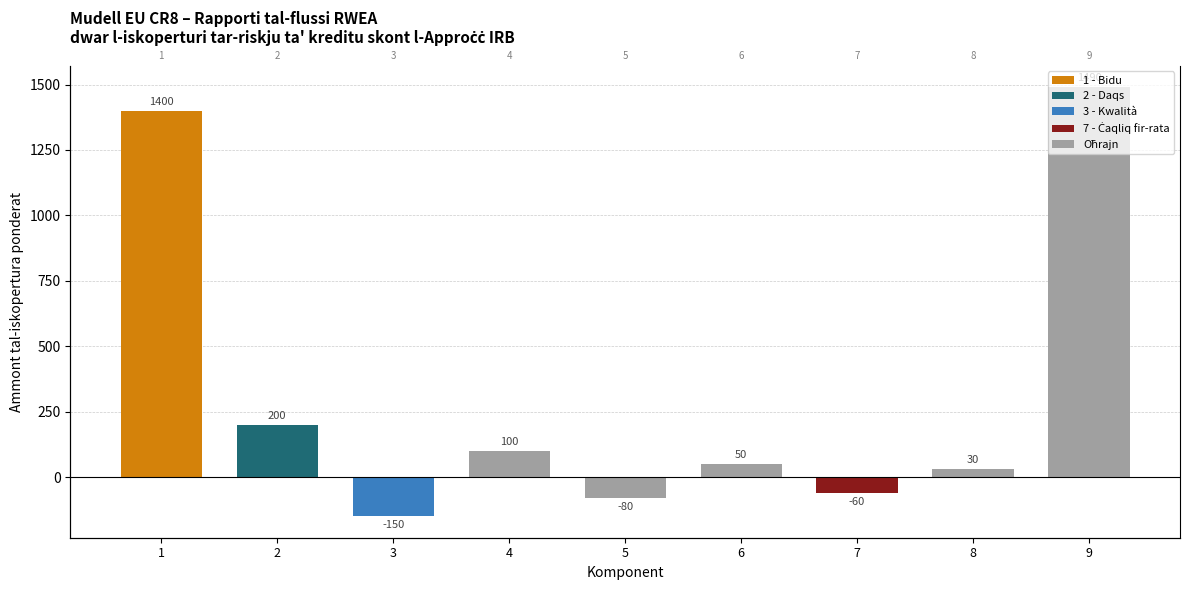

What is the difference between the maximum and minimum values?

1640